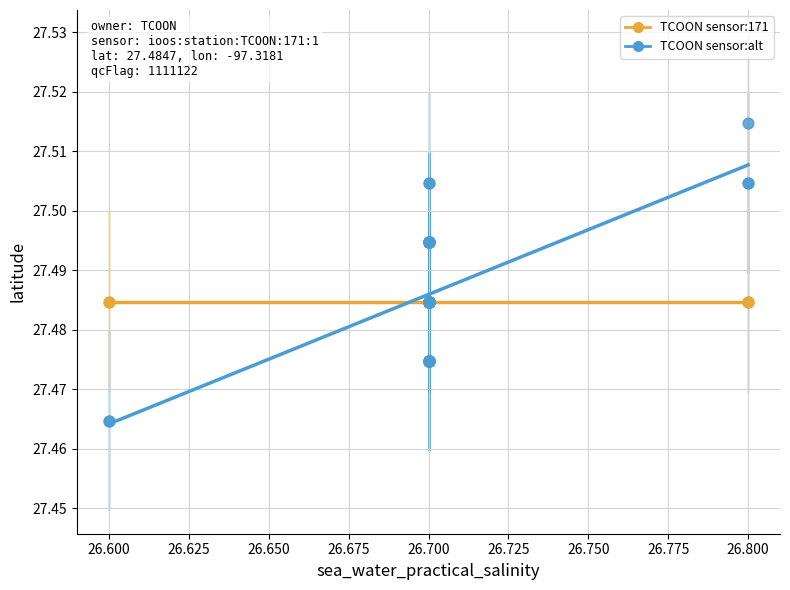

What are all the series names shown in the legend?

TCOON sensor:171, TCOON sensor:alt